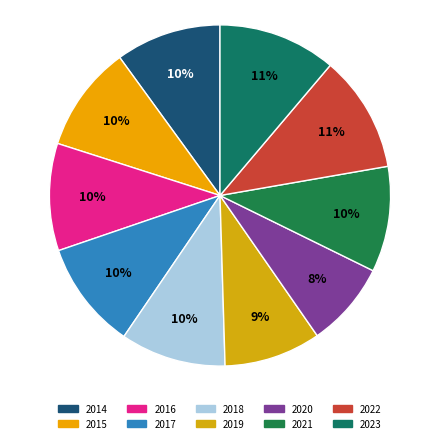

Count the number of slices in the pie.

10